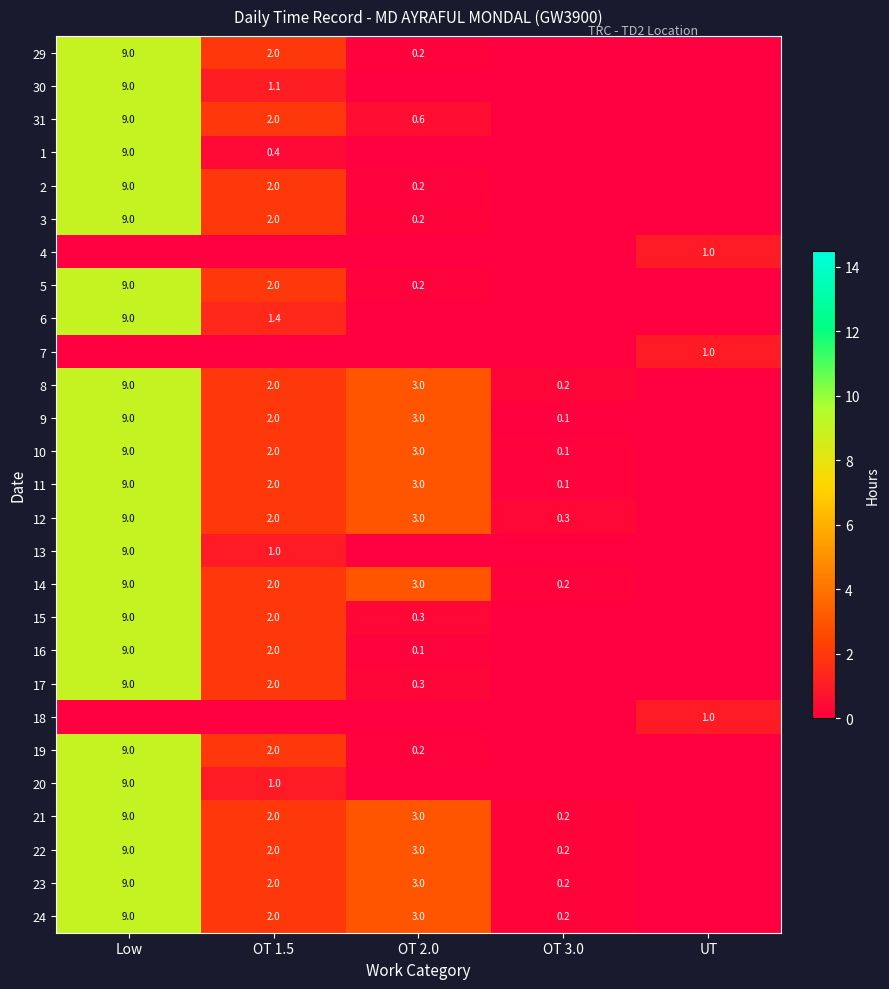

True or false: 12 has a value of 3.2 at OT 1.5.

False